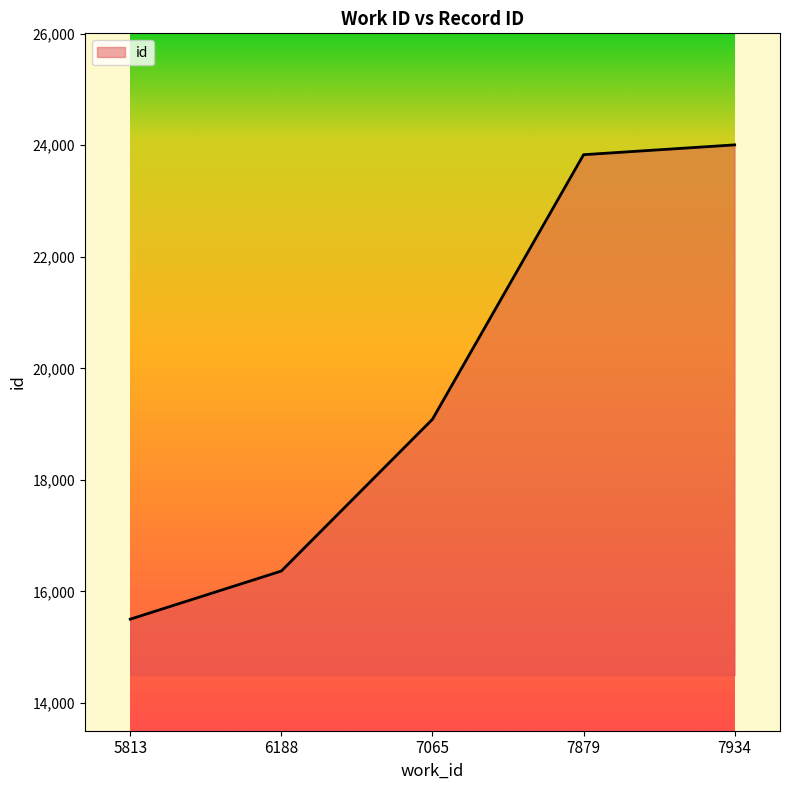

List the labels in order of value, smallest first.

5813, 6188, 7065, 7879, 7934